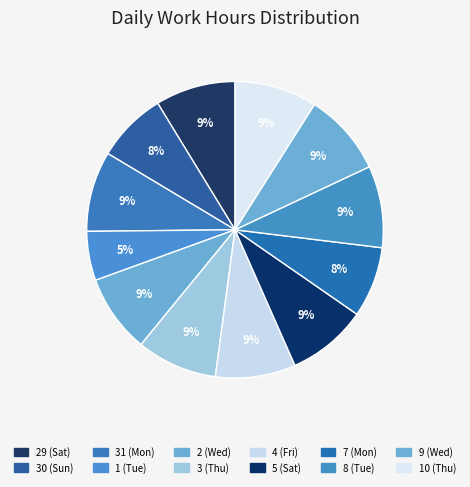

How many segments does this pie chart have?

12